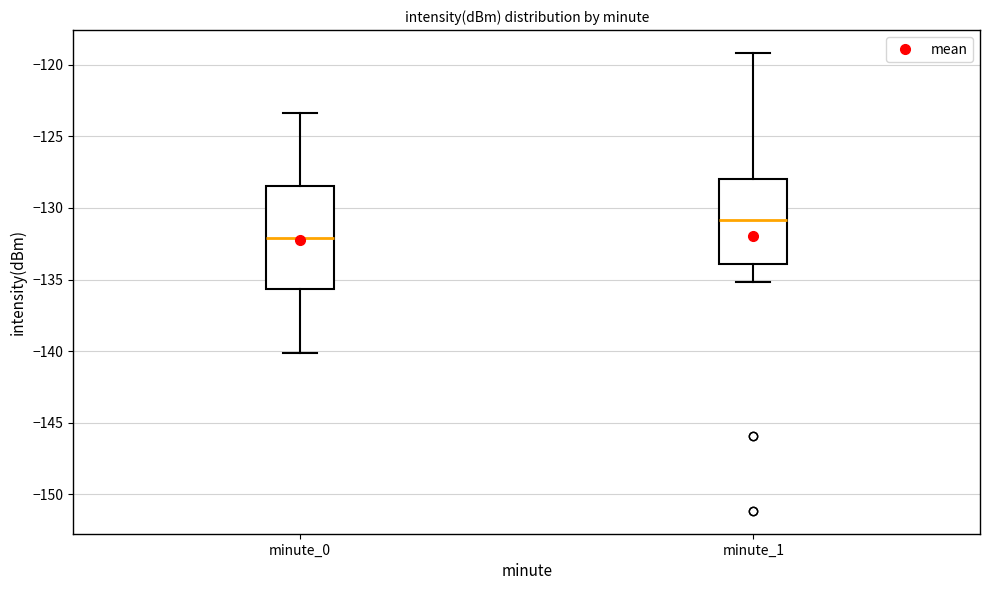

Reading left to right, transcribe this box plot: for each box, give where its median line is, the range the box spans, and where its two whiskers end, as read against the y-axis. The values are not printed on the chart, so give them approximately, as read against the axis.

minute_0: median -132.0, box -135.5 to -128.5, whiskers -140.0 to -123.5
minute_1: median -131.0, box -134.0 to -128.0, whiskers -135.0 to -119.0